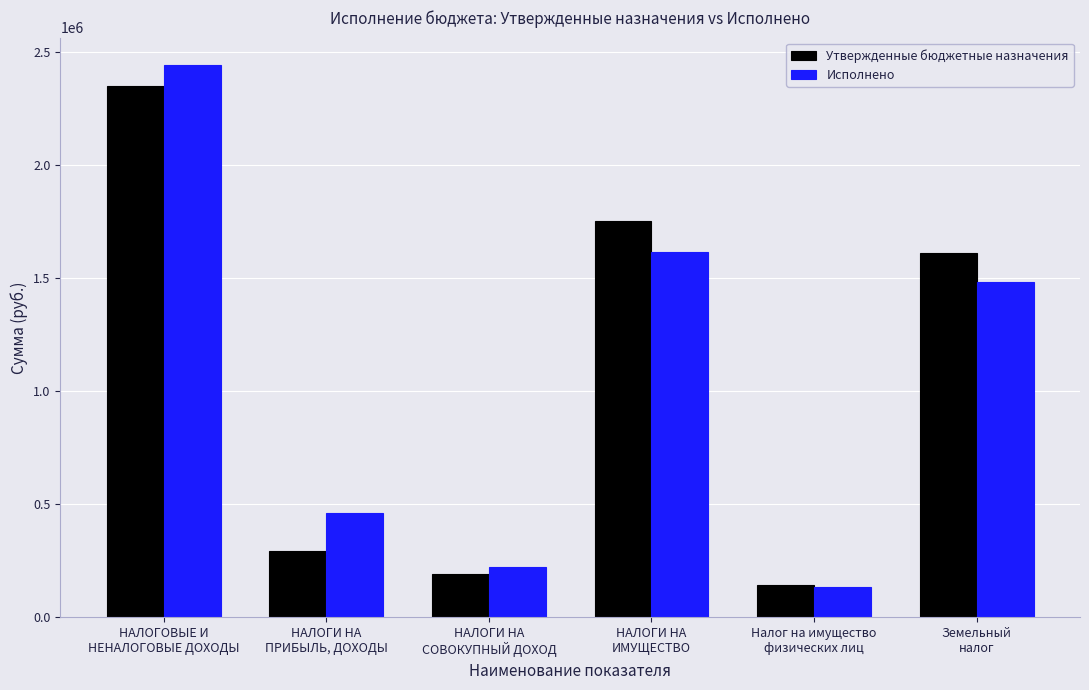

At which label does Исполнено first exceed 1481466?

НАЛОГОВЫЕ И
НЕНАЛОГОВЫЕ ДОХОДЫ